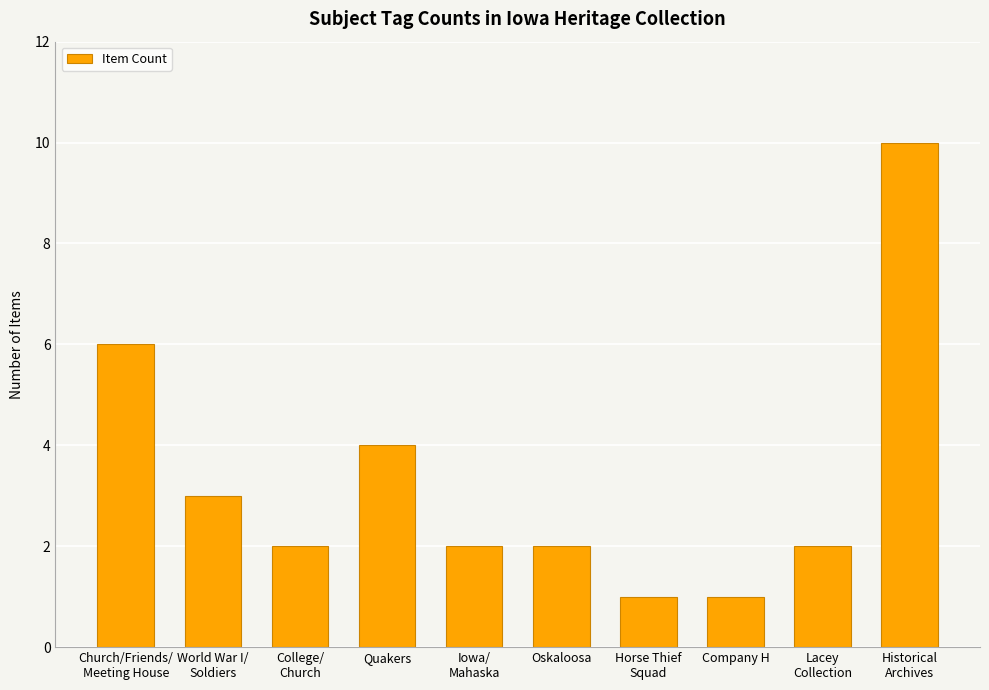

Reading left to right, list all the values displayed in this chart.

6	3	2	4	2	2	1	1	2	10